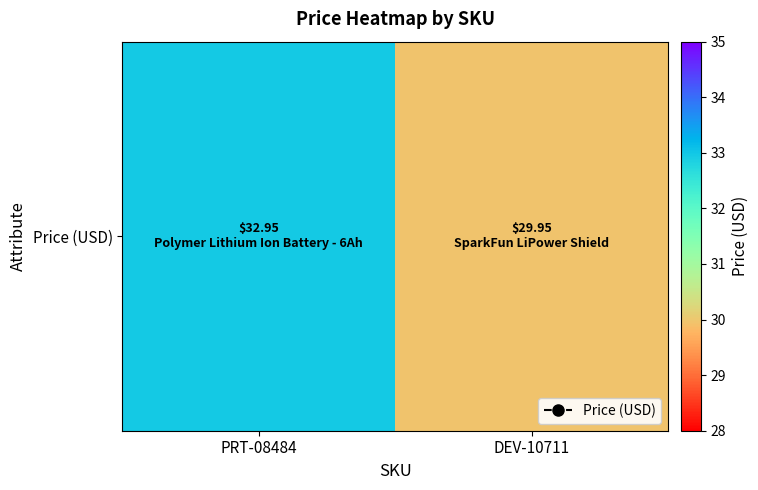

Where is the data nearest to the value 31?

DEV-10711